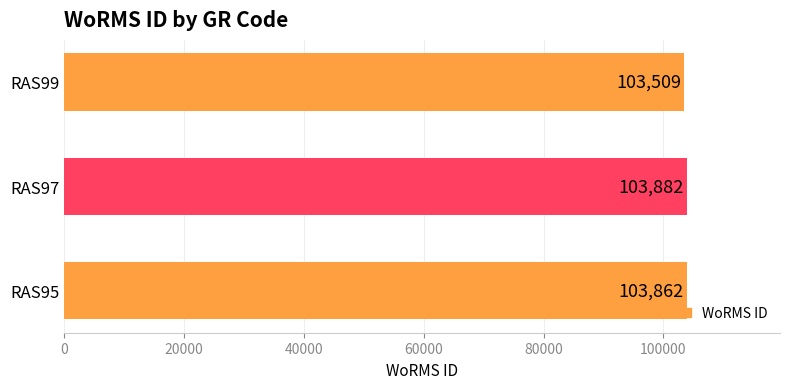

Rank the categories by value from lowest to highest.

RAS99, RAS95, RAS97